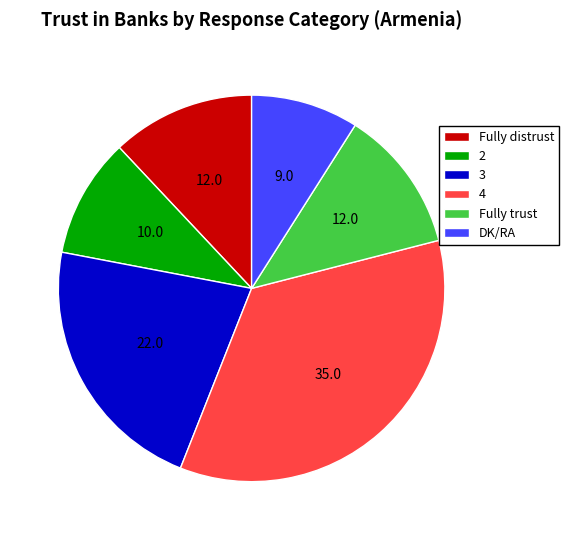

What is the ratio of the value at 4 to the value at Fully trust?

2.9